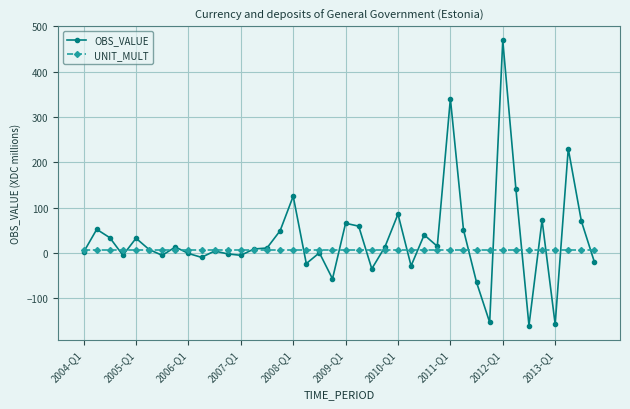

Which series has the widest spread of values?

OBS_VALUE